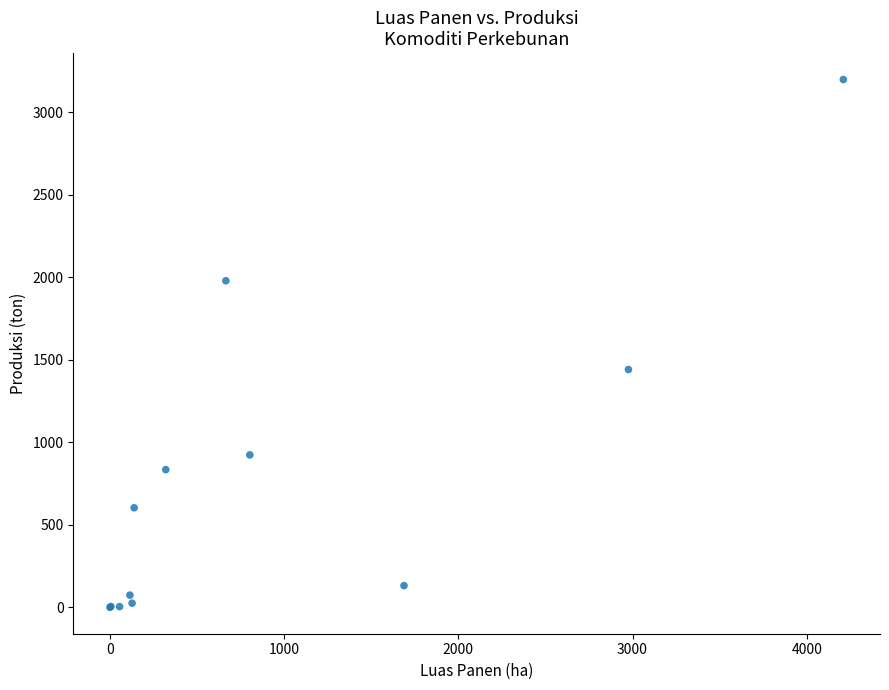

What Y value in the scatter plot is closest to 1599?

1441.7